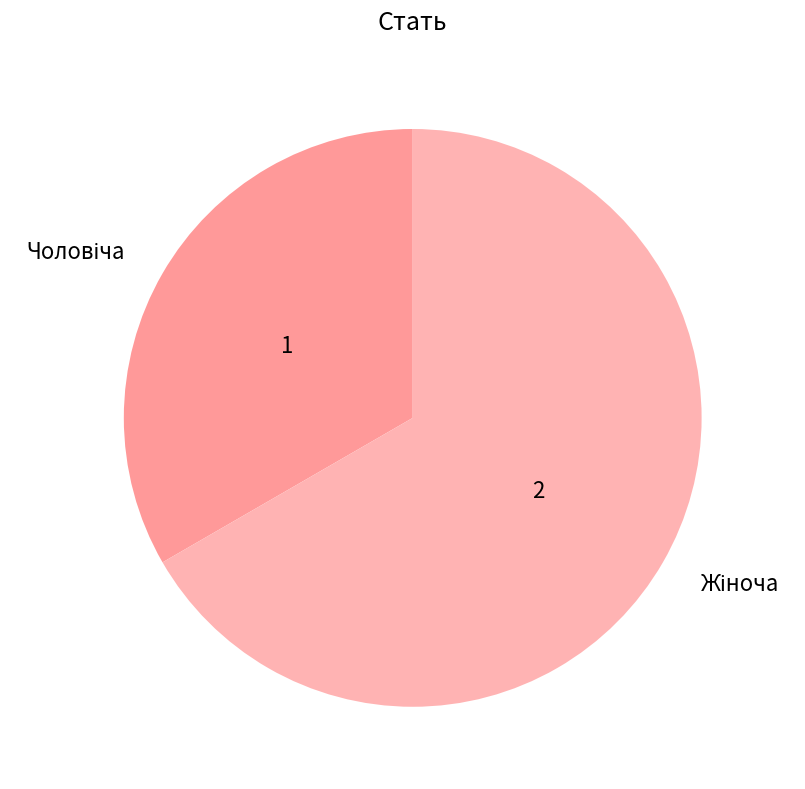

Does any single category account for the majority?

Yes